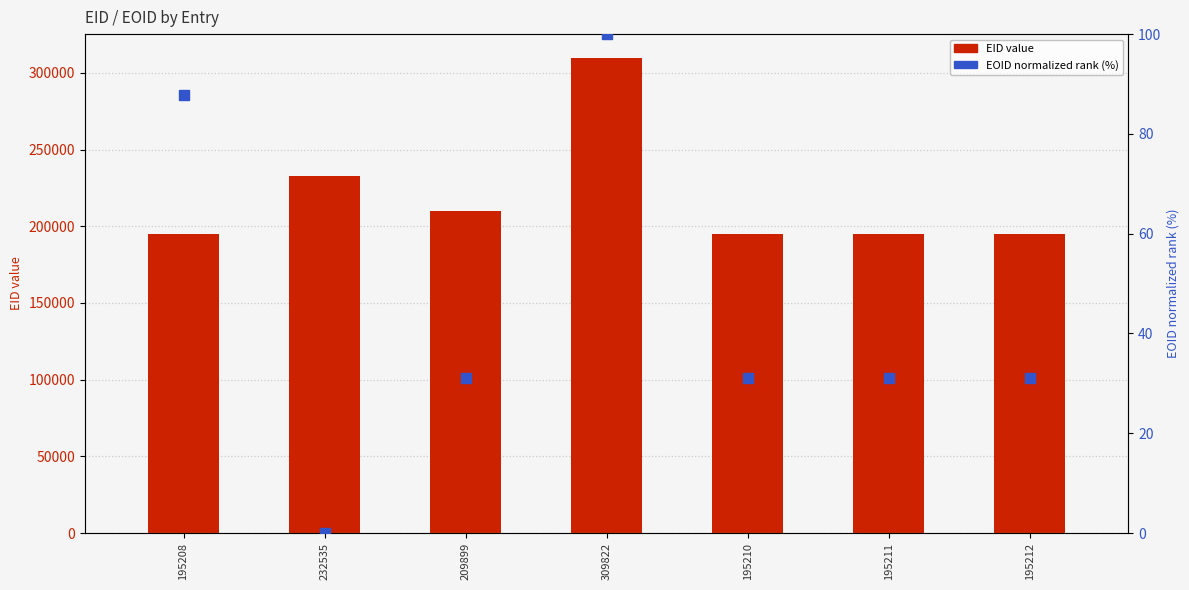

Which series reaches the maximum Y coordinate?

EID value